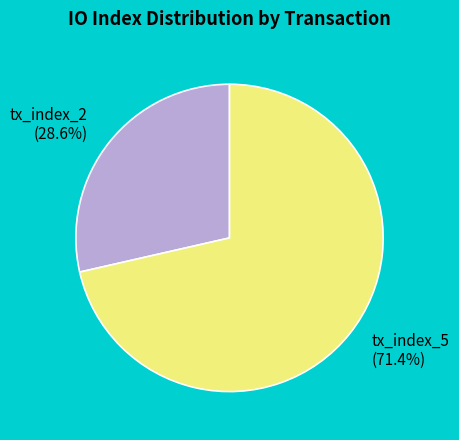

Approximately how many times larger is the value at tx_index_2 compared to tx_index_5?

0.4